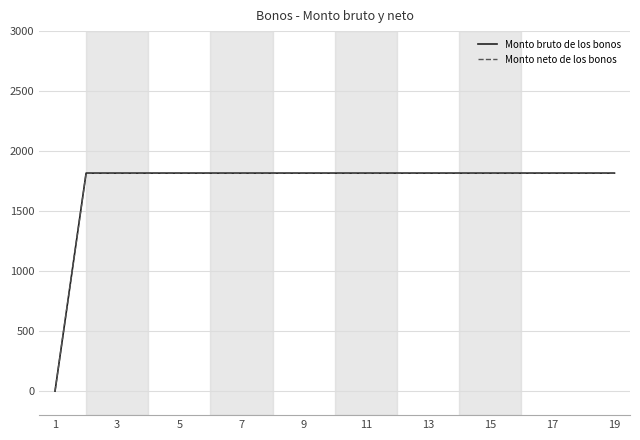

Is this an area chart (filled region under the line)?

No